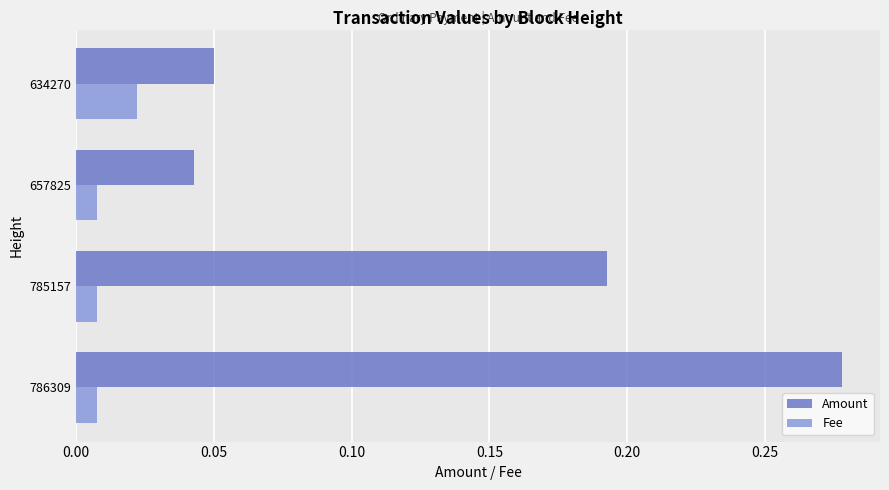

At which label does Amount reach its minimum?

657825